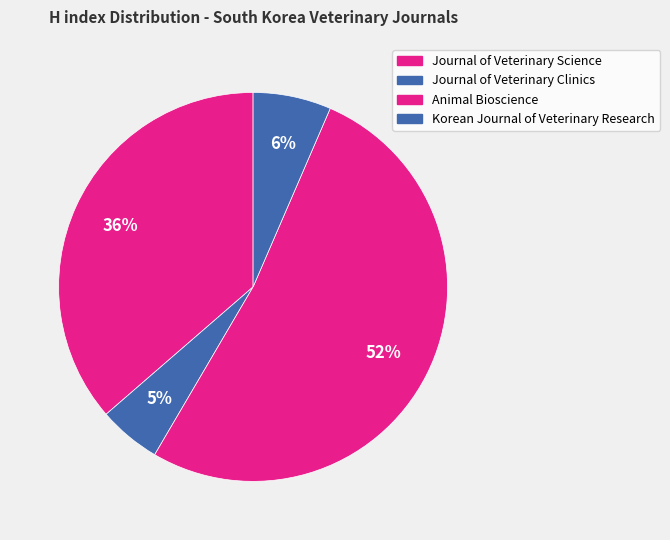

Which slice is the largest?

Animal Bioscience